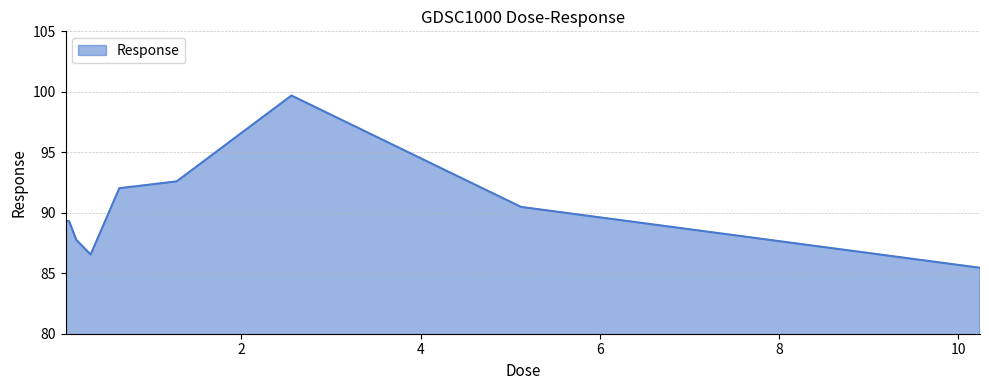

What is the difference between the maximum and minimum values?

14.2